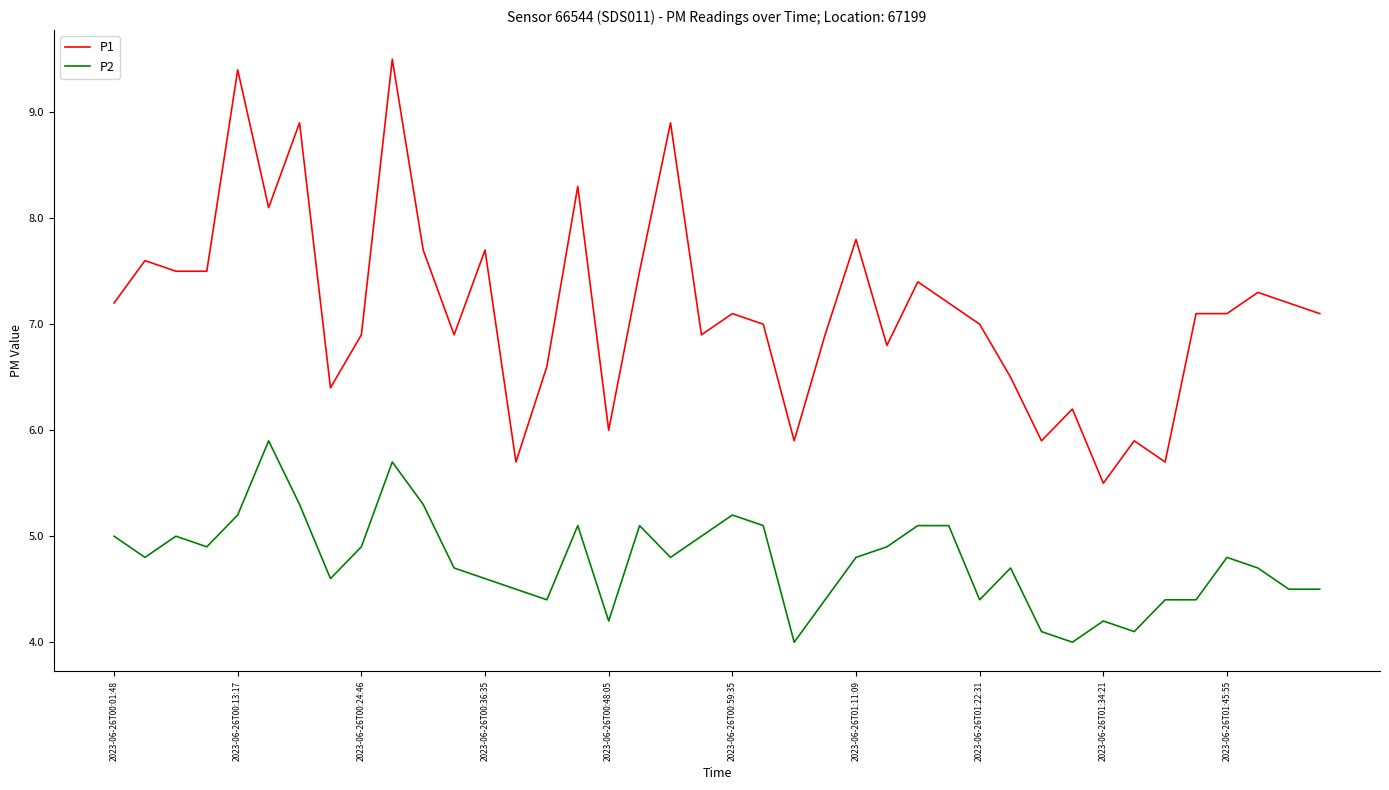

True or false: P1 and P2 intersect in this chart.

False